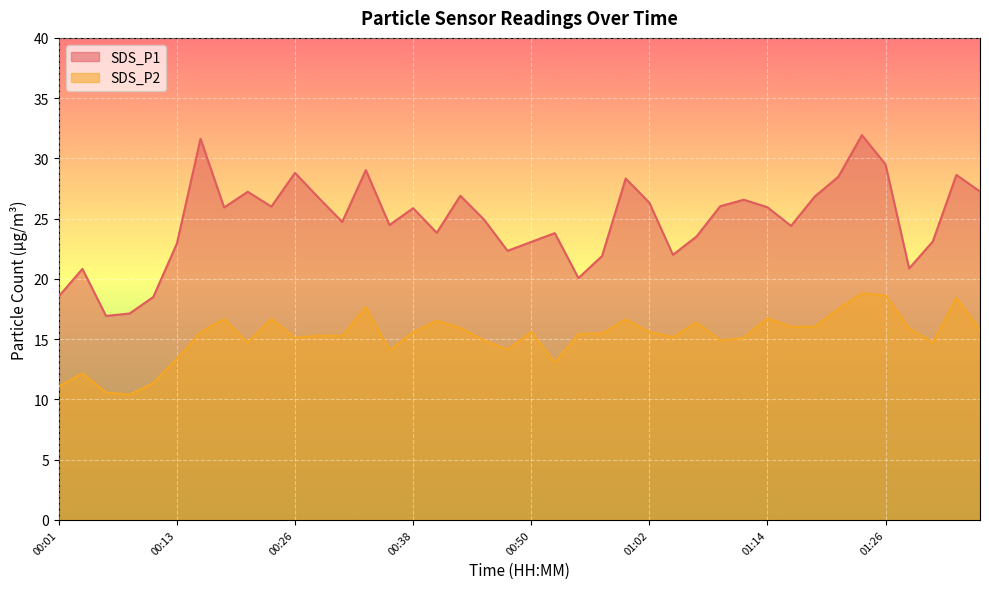

What is the difference between the maximum and second lowest values in the SDS_P2 series?

8.2